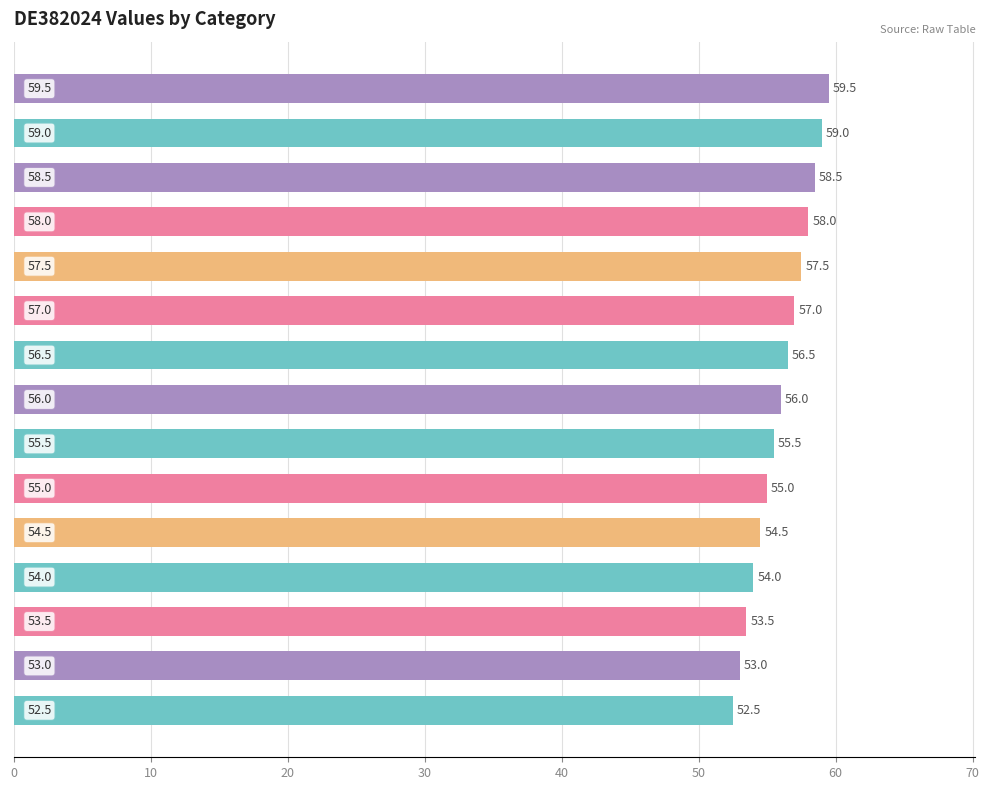

Reading top to bottom, transcribe all the data shown in this chart.

59.5	59.0	58.5	58.0	57.5	57.0	56.5	56.0	55.5	55.0	54.5	54.0	53.5	53.0	52.5